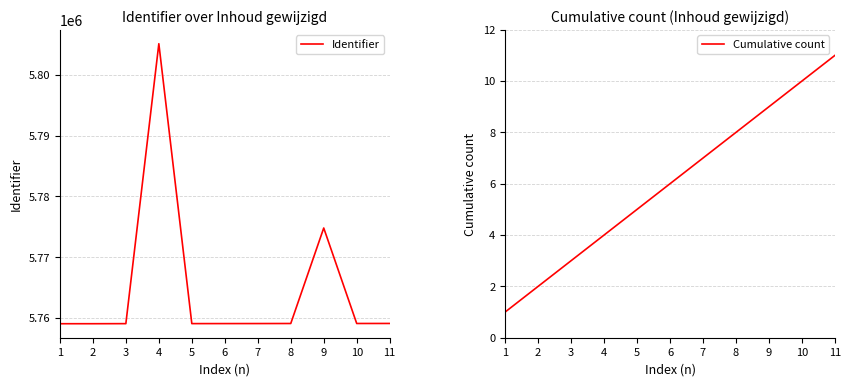

How many values in the Identifier series are below 5759101?

5